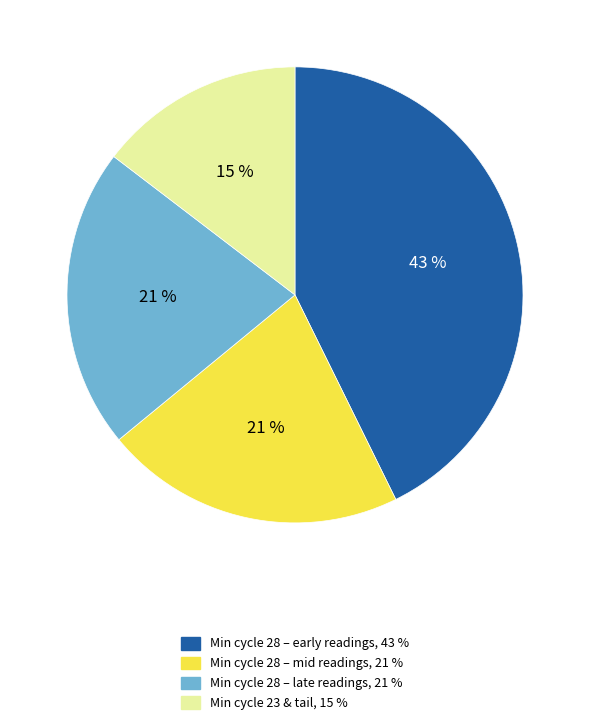

How many slices are in this pie chart?

4